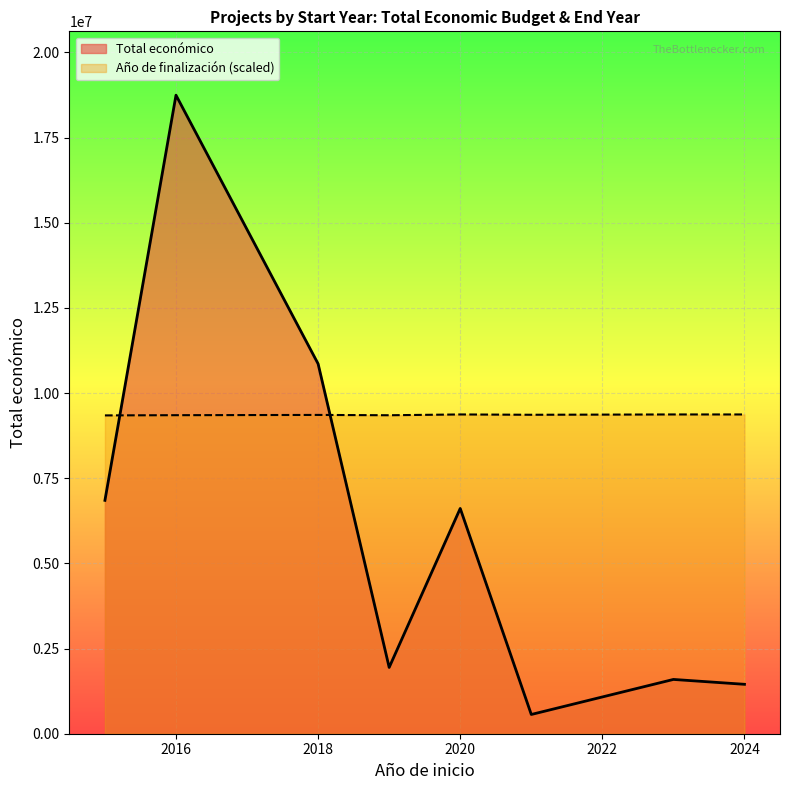

In Total económico, how many points are higher than both neighbors (excluding endpoints)?

3